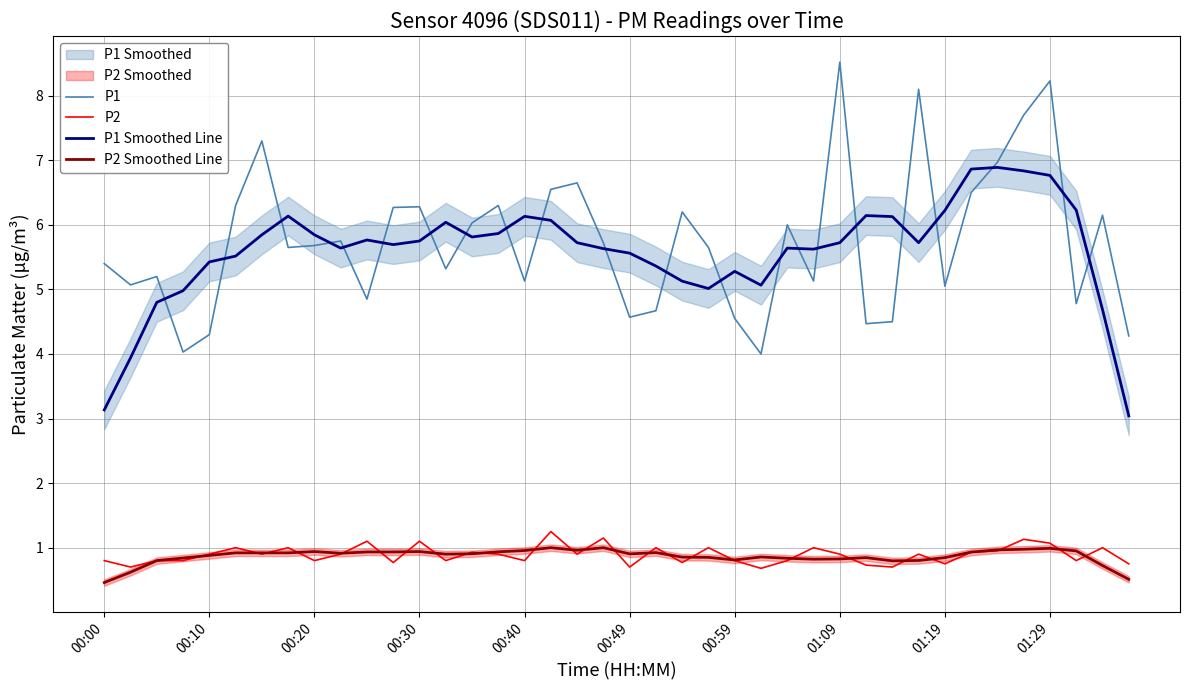

How many interior local peaks does the P1 series have?

12